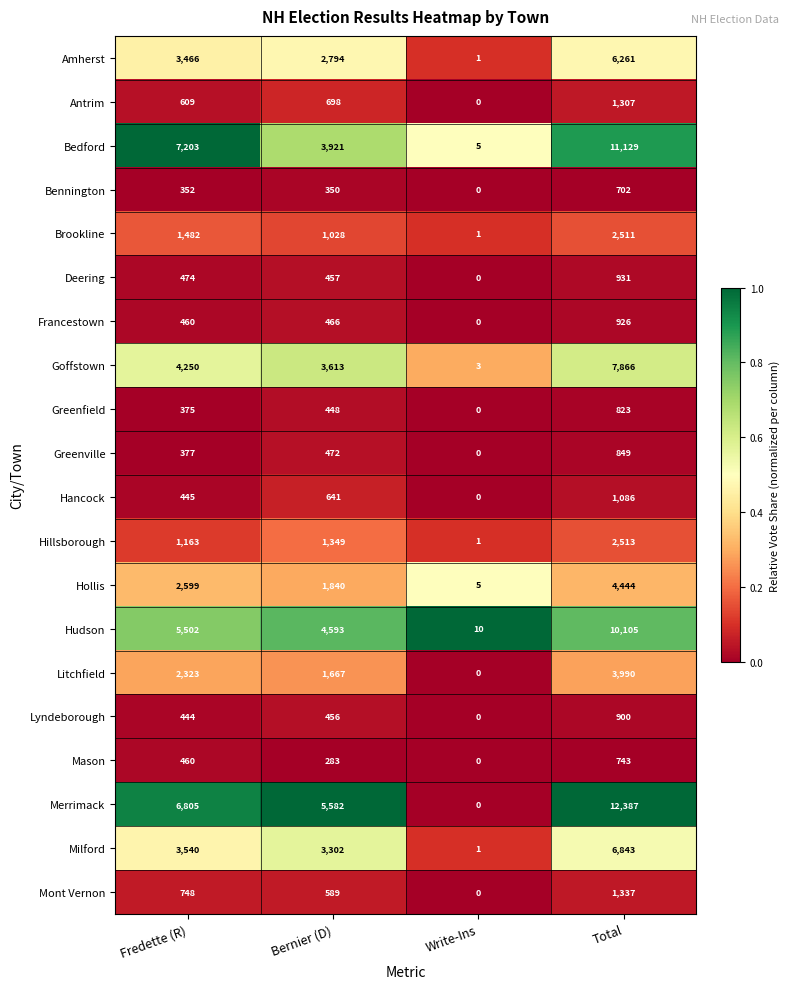

How many values in the Francestown series are below 466?

2